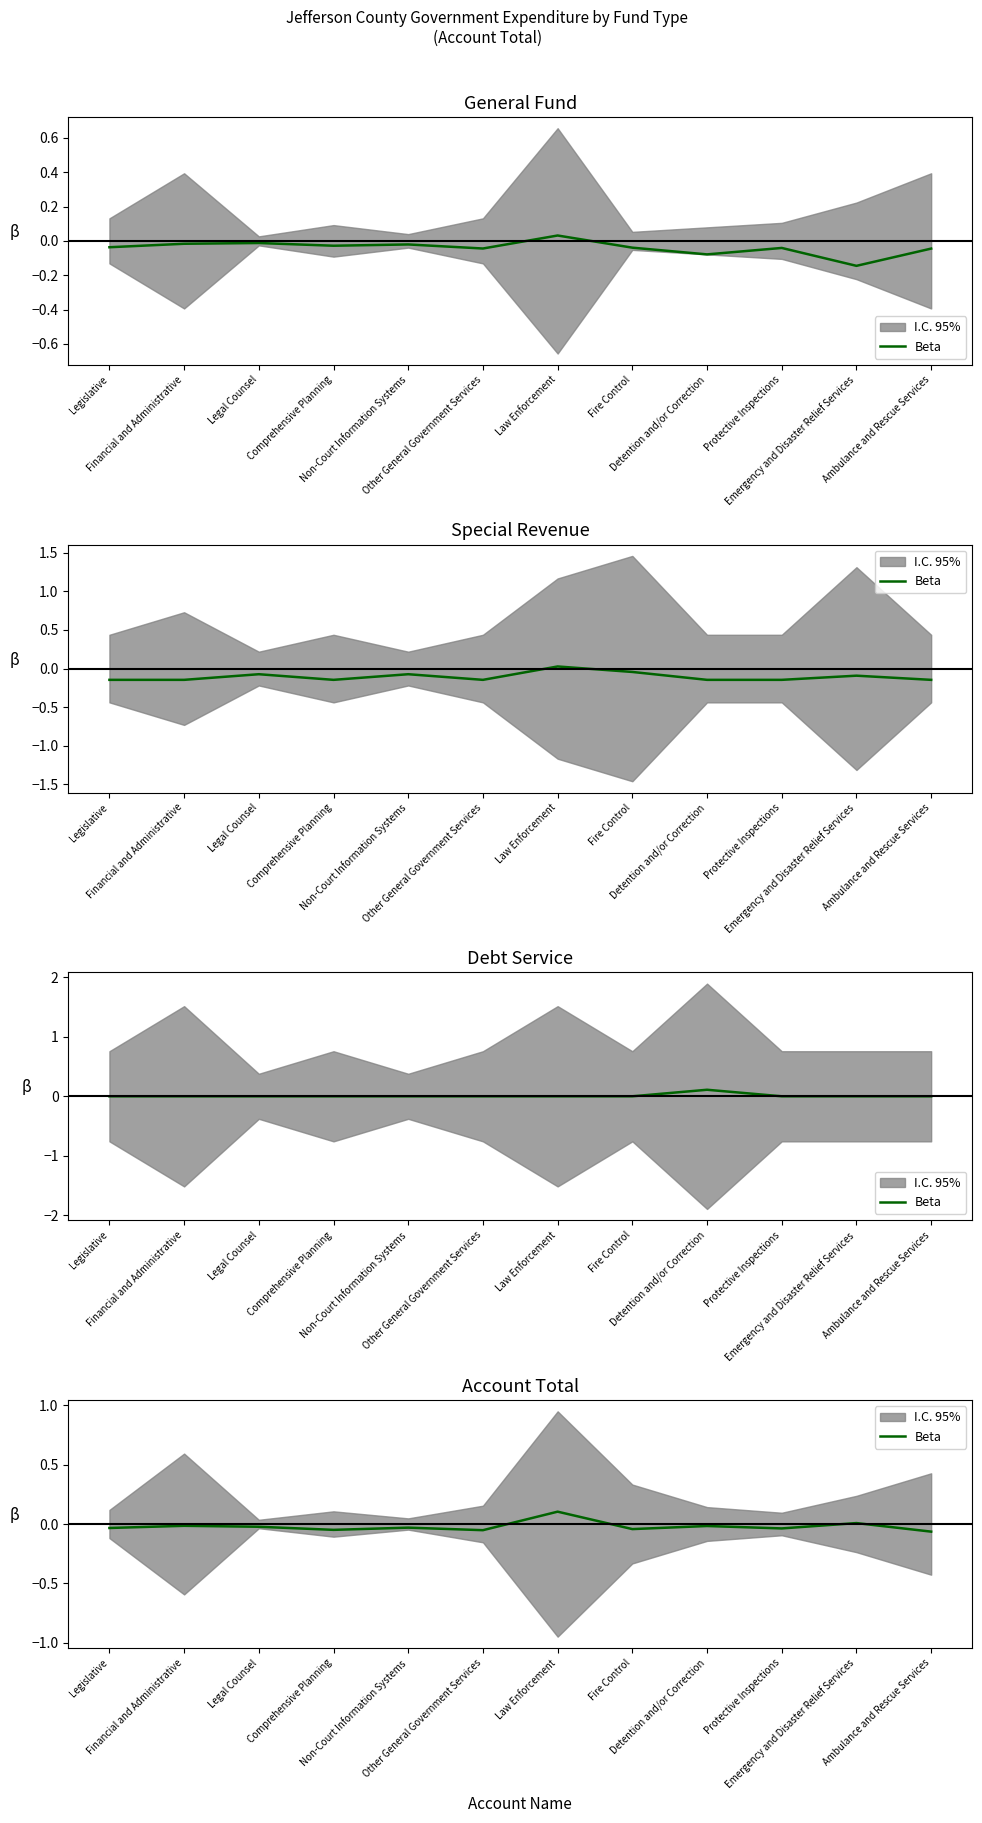

At which label is the value closest to 0?

Emergency and Disaster Relief Services